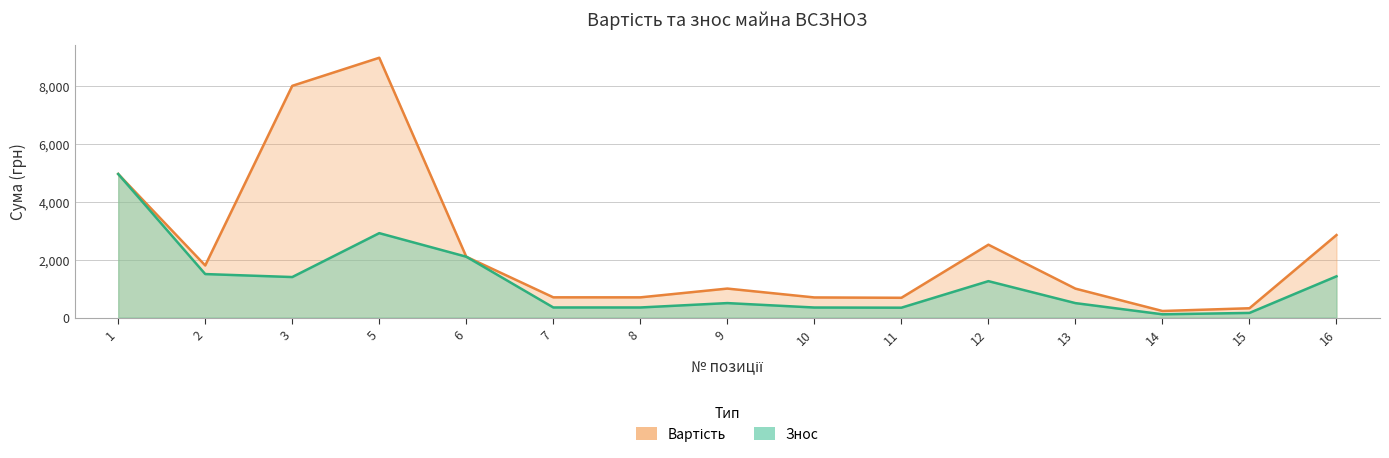

At which label does Вартість reach its minimum?

14